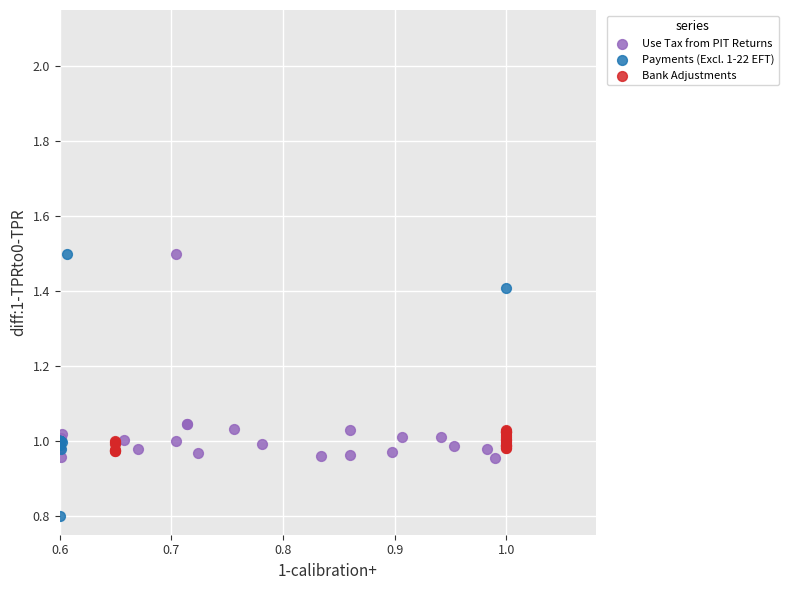

Which series contains the lowest Y value?

Payments (Excl. 1-22 EFT)